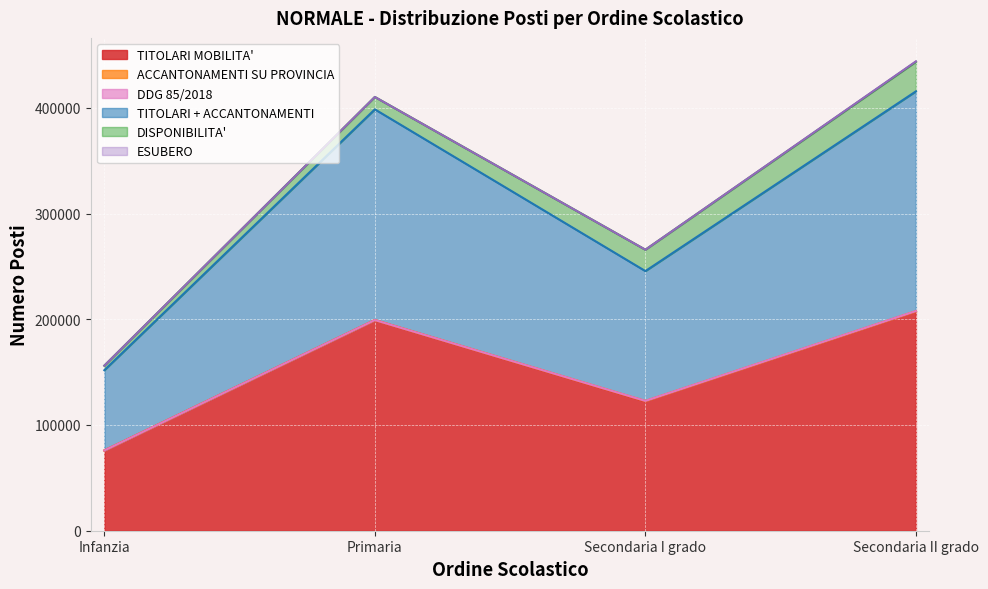

What is the maximum value shown in the chart?

207777